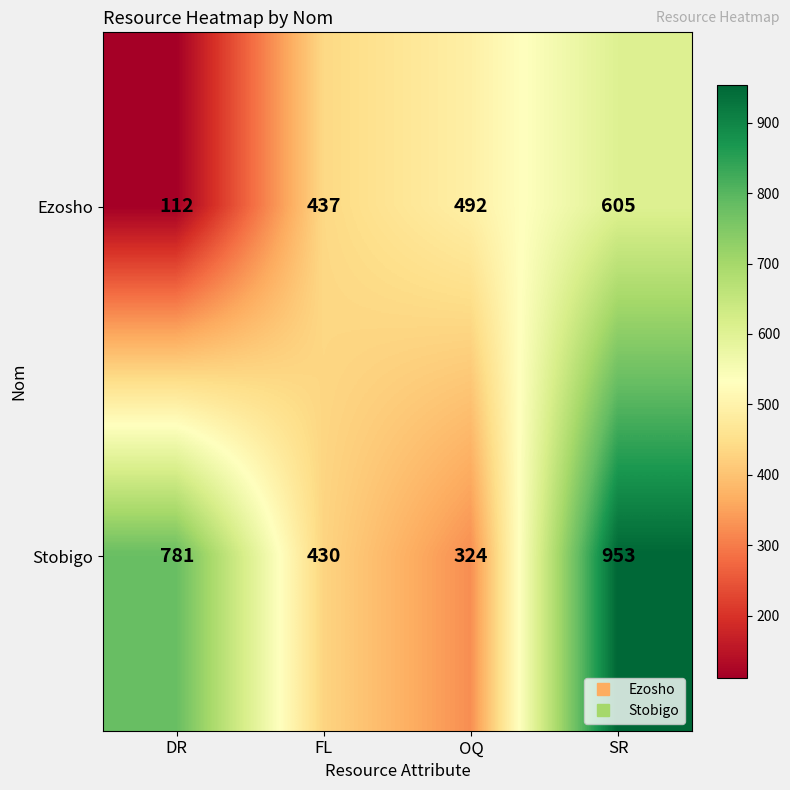

Count the Ezosho values in the range 437 to 605.

3